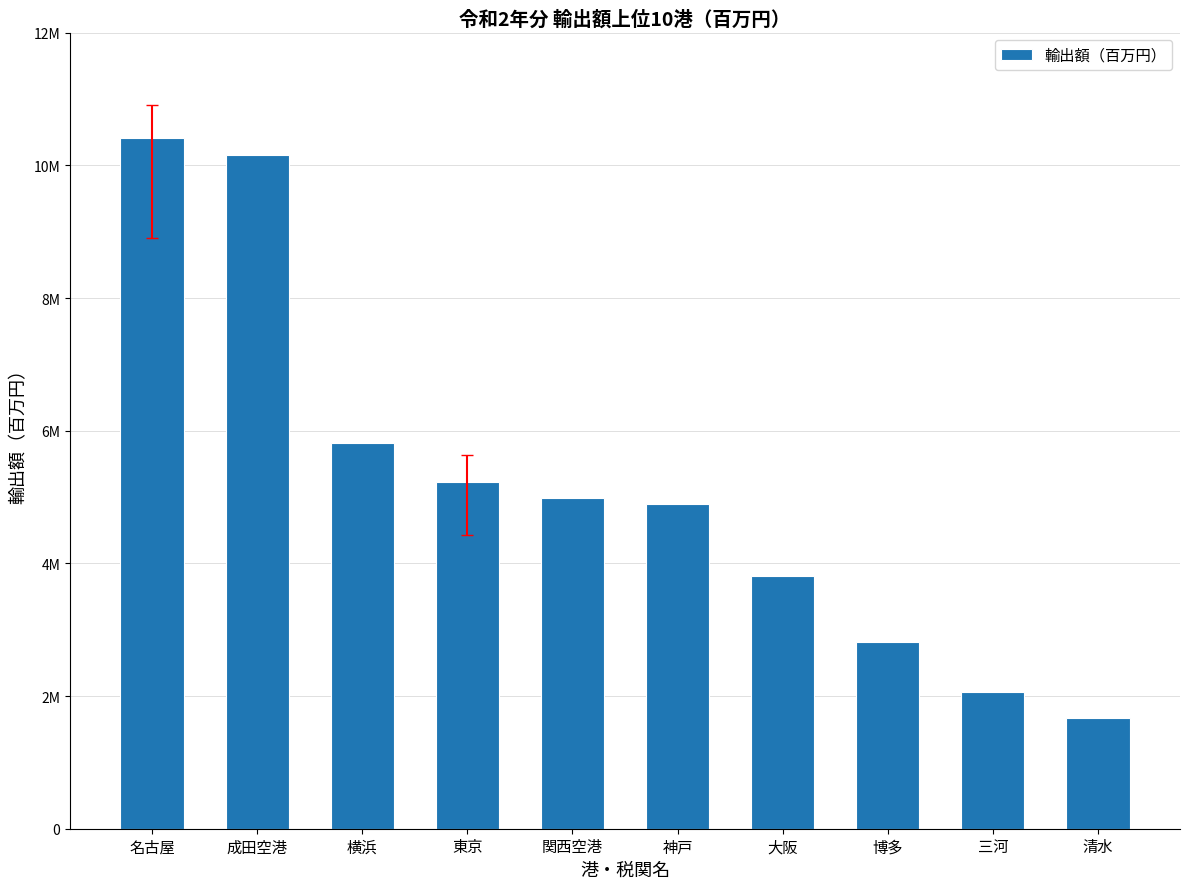

Which label corresponds to the largest value in the chart?

名古屋